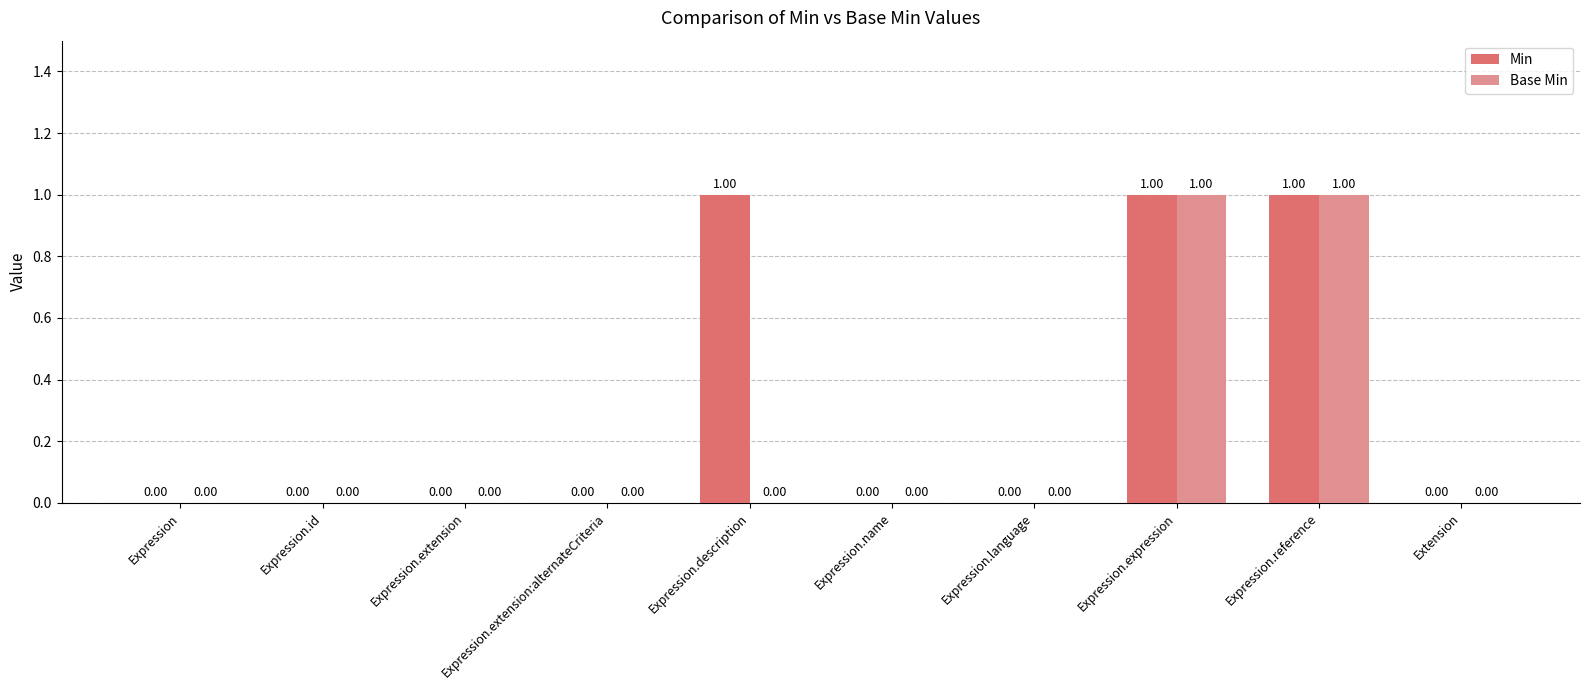

Reading left to right, what are all the values shown in this chart?

Min: 0	0	0	0	1	0	0	1	1	0
Base Min: 0	0	0	0	0	0	0	1	1	0